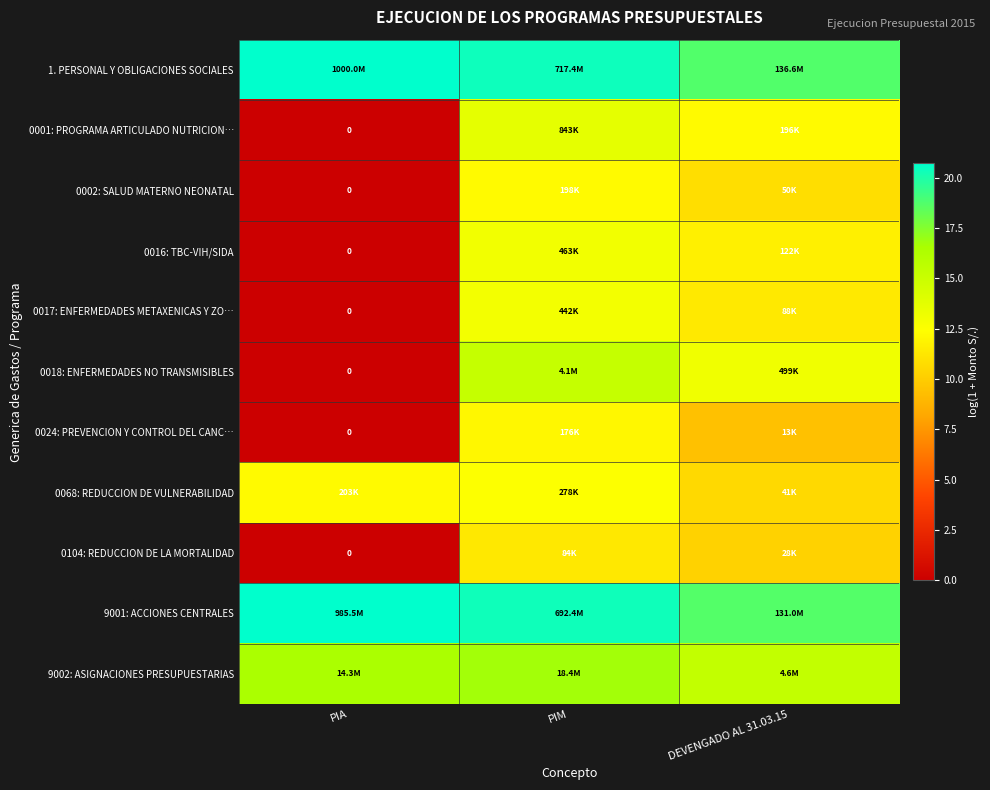

Which series has the largest total across all categories?

1. PERSONAL Y OBLIGACIONES SOCIALES